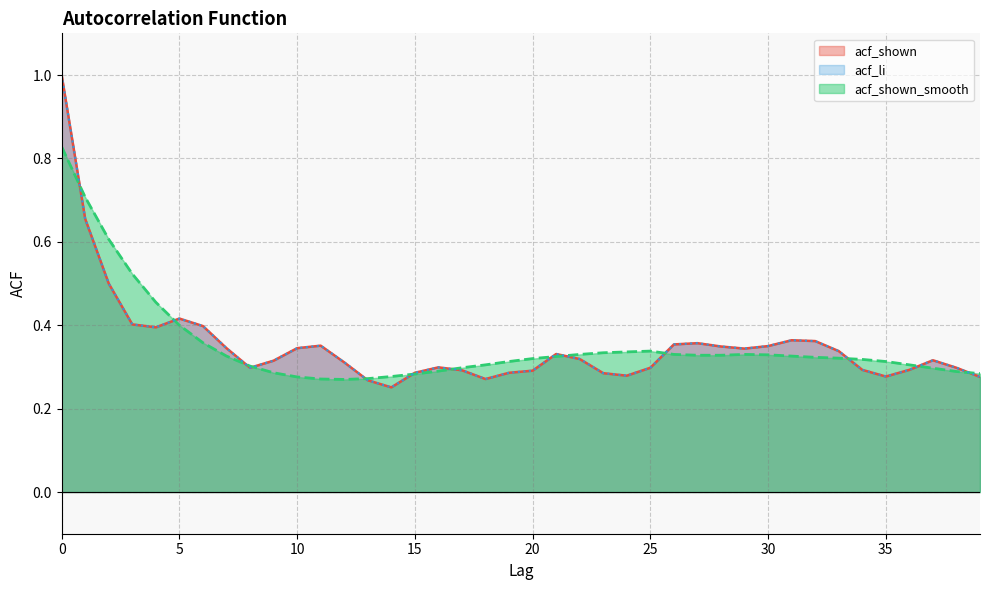

True or false: acf_li has a value of 0.3 at 29.

True